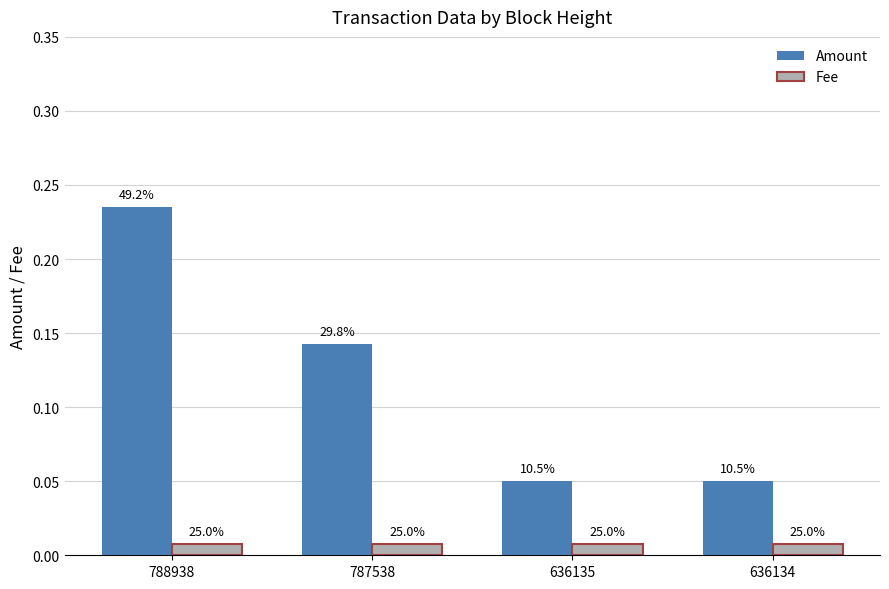

What are all the series names shown in the legend?

Amount, Fee